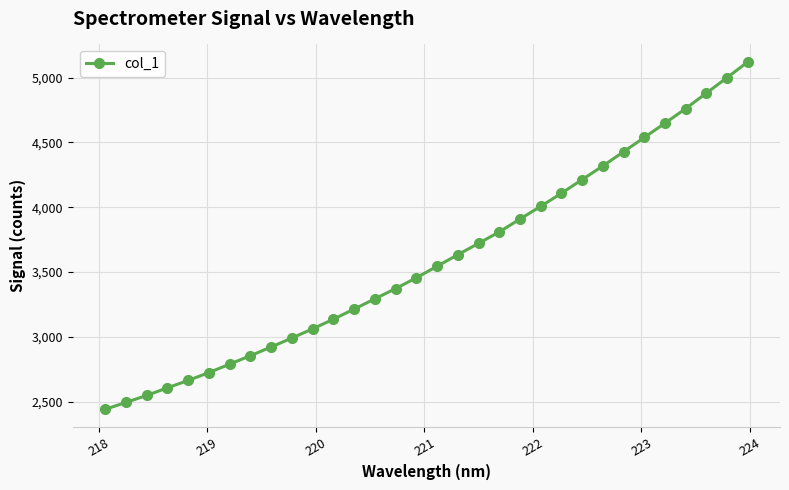

What is the smallest value displayed?

2439.6